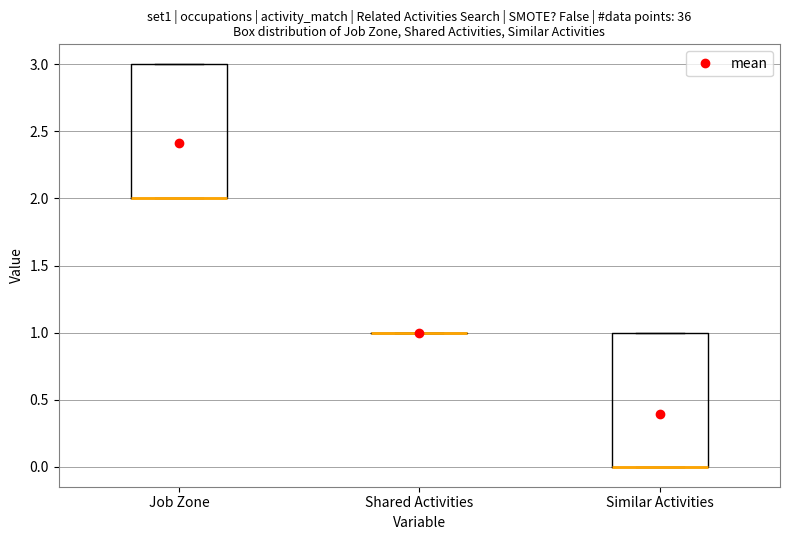

Reading left to right, transcribe this box plot: for each box, give where its median line is, the range the box spans, and where its two whiskers end, as read against the y-axis. The values are not printed on the chart, so give them approximately, as read against the axis.

Job Zone: median 2 (drawn on the box's lower edge), box 2 to 3, whiskers 2 to 3
Shared Activities: box collapsed to a line at 1, whiskers 1 to 1
Similar Activities: median 0 (drawn on the box's lower edge), box 0 to 1, whiskers 0 to 1